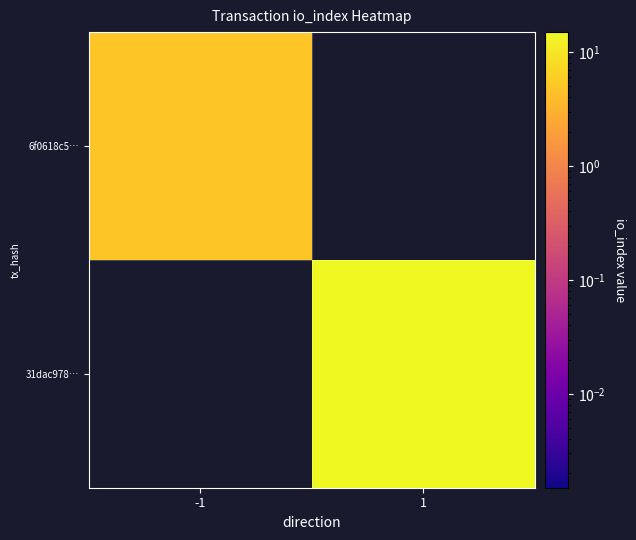

True or false: 31dac978… has a value of 21.2 at 1.

False